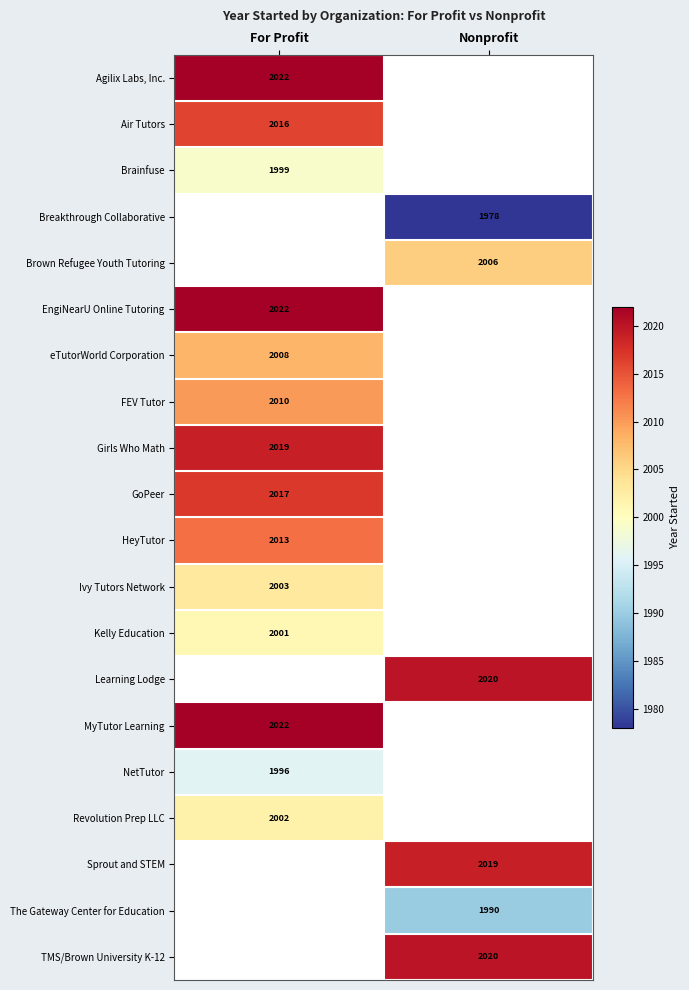

What is the total value across all series at Nonprofit?

12033